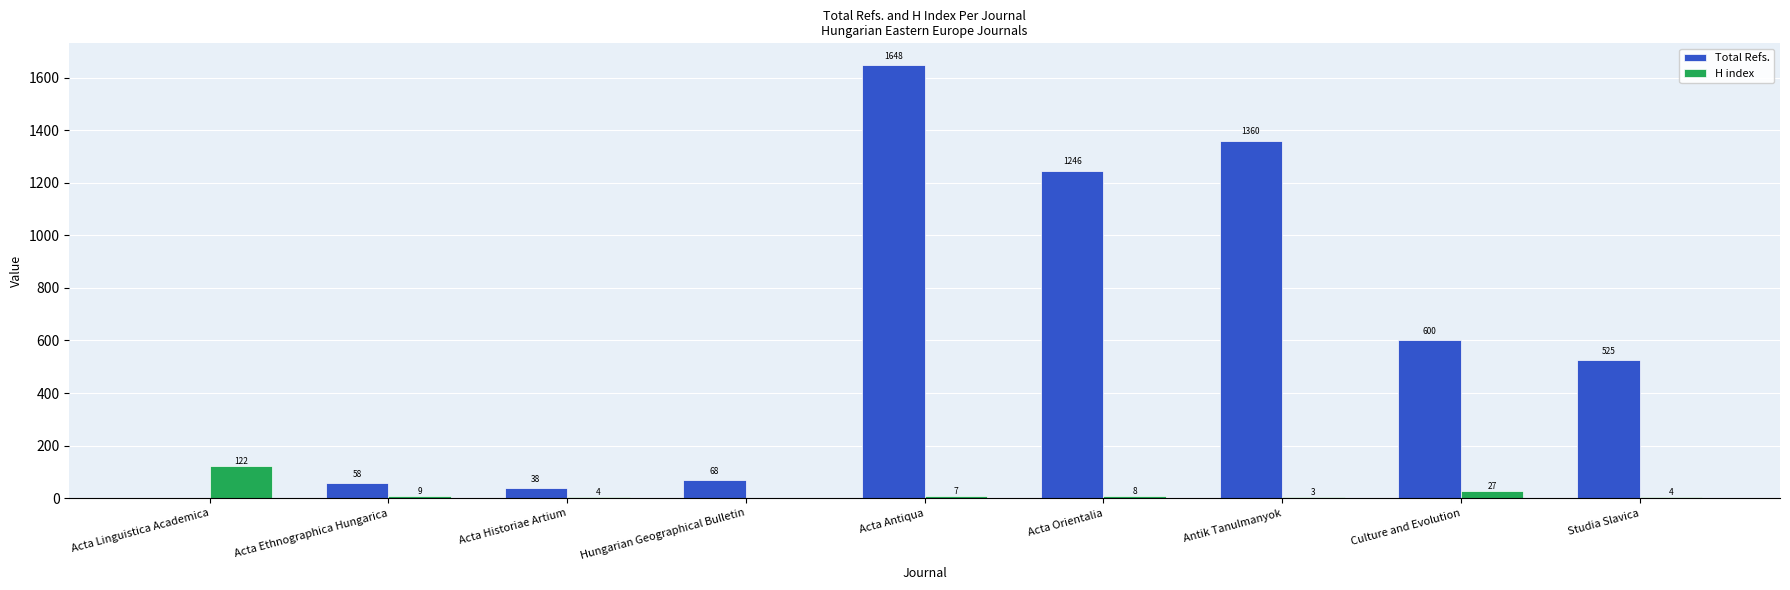

Read the Total Refs. value at Studia Slavica.

525